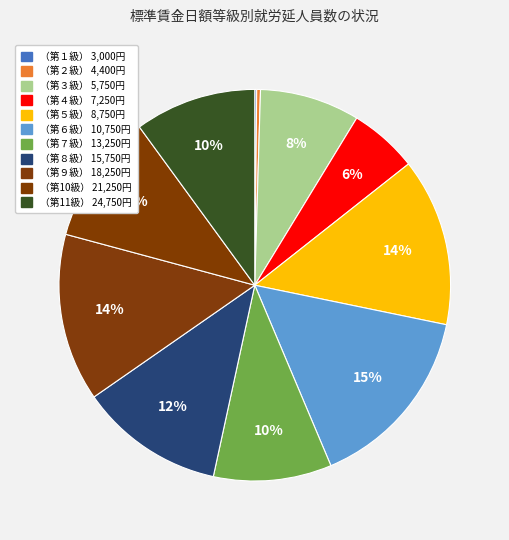

What is the total percentage of （第１級） 3,000円 and （第９級） 18,250円?

14.0%